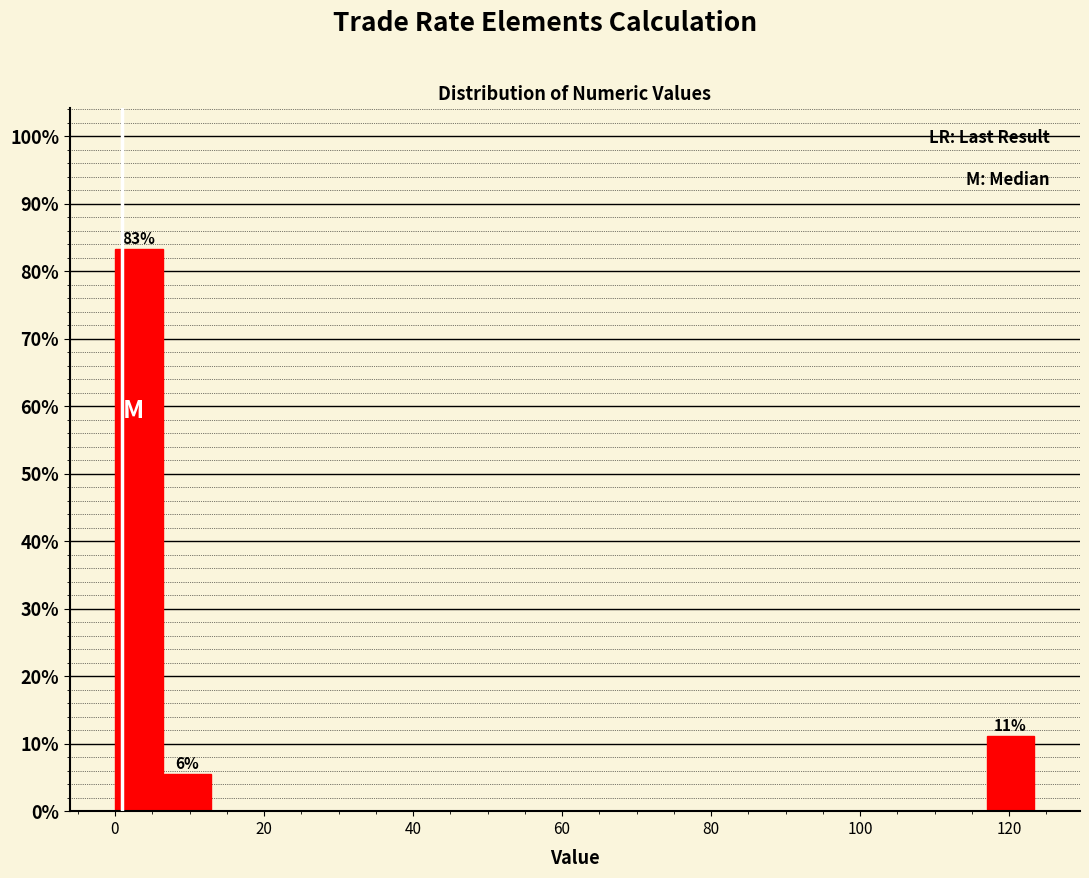

Around what value on the x-axis is the tallest bar? Give the approximate position of its centre, as read against the axis.

4